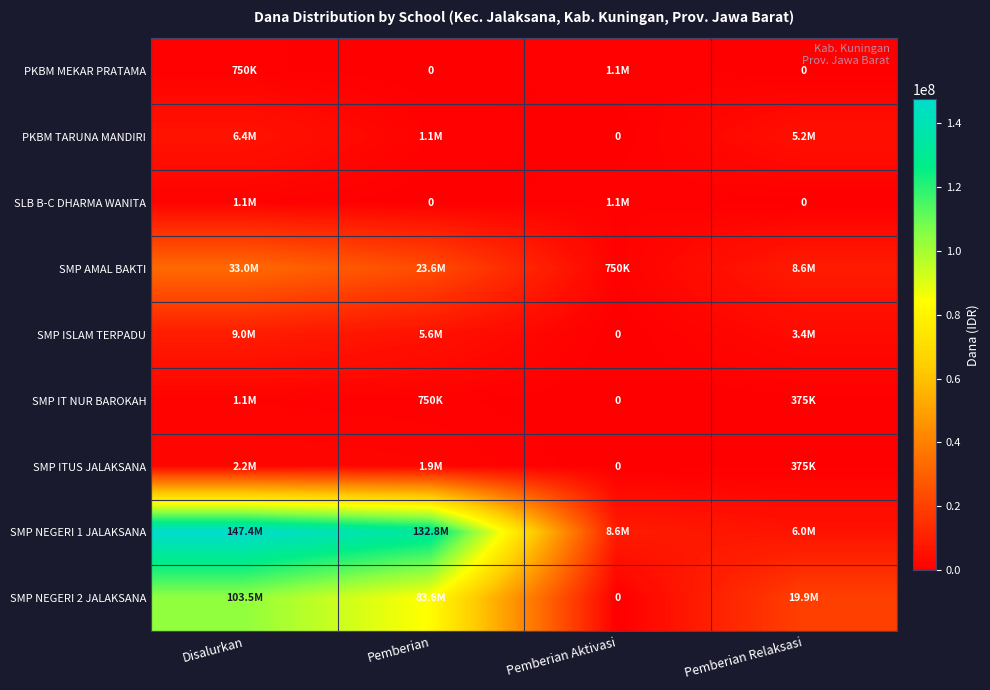

Between Pemberian and Pemberian Aktivasi, which series saw the biggest shift?

SMP NEGERI 1 JALAKSANA